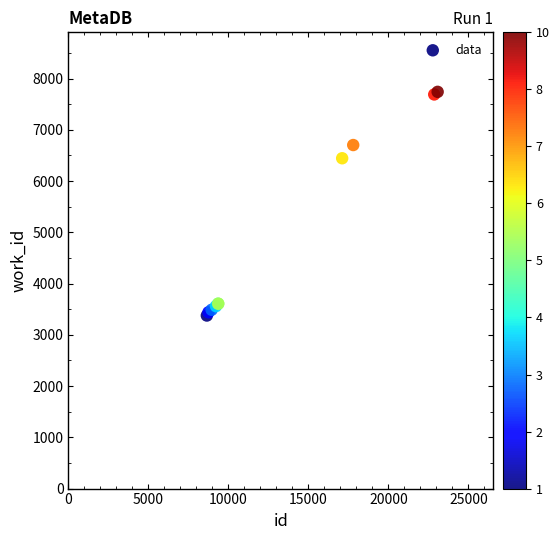

What Y value in the scatter plot is closest to 5559?

6446